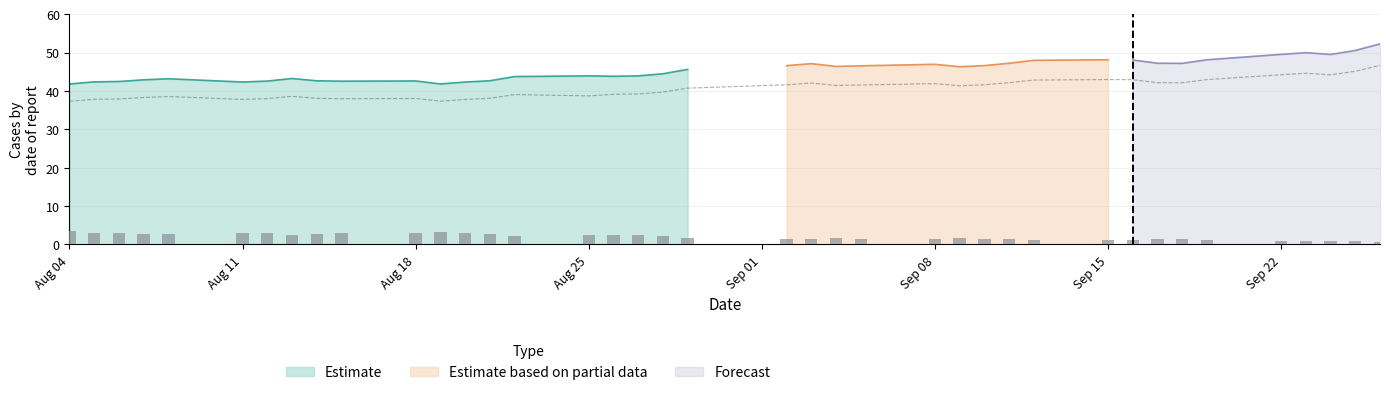

What is the highest value of the Estimate series?

45.6